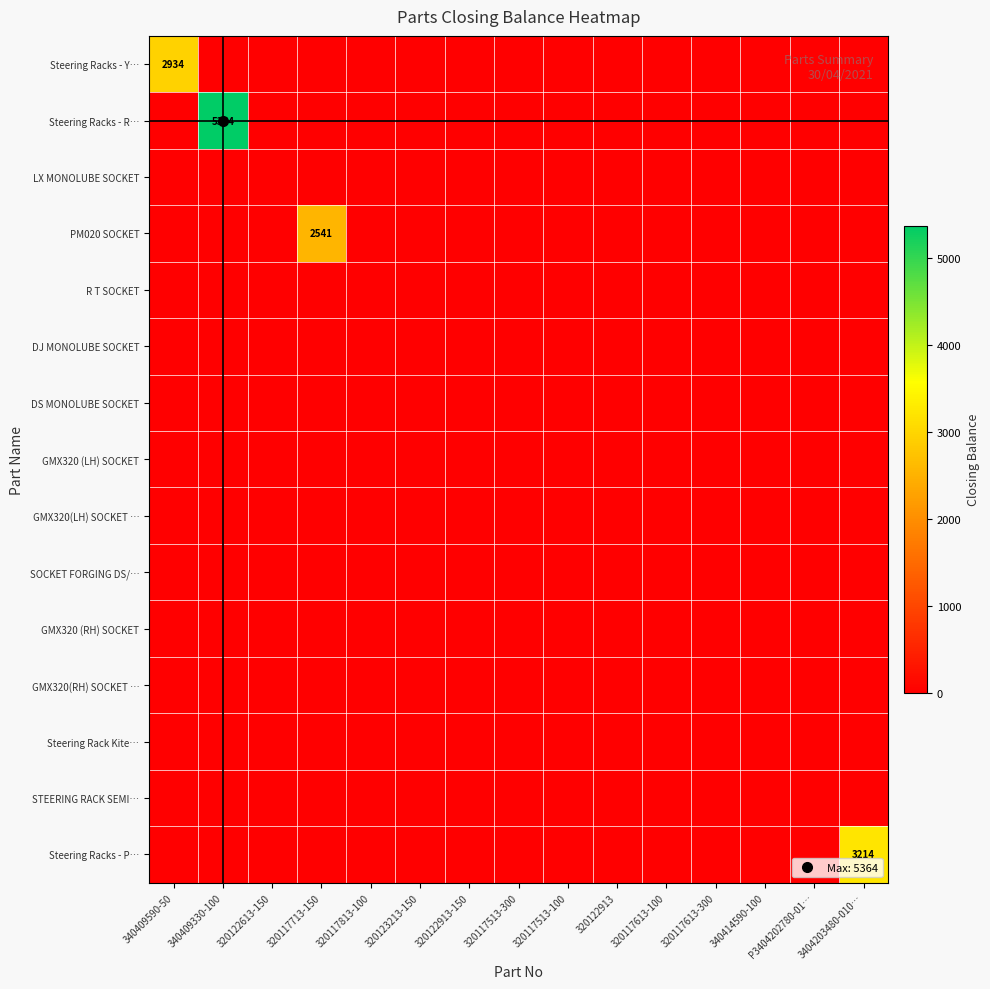

At which label is GMX320 (RH) SOCKET closest to 0?

340409590-50